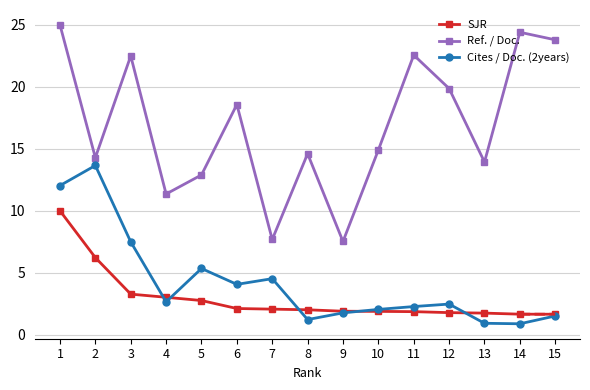

What is the maximum value for Ref. / Doc.?

25.0